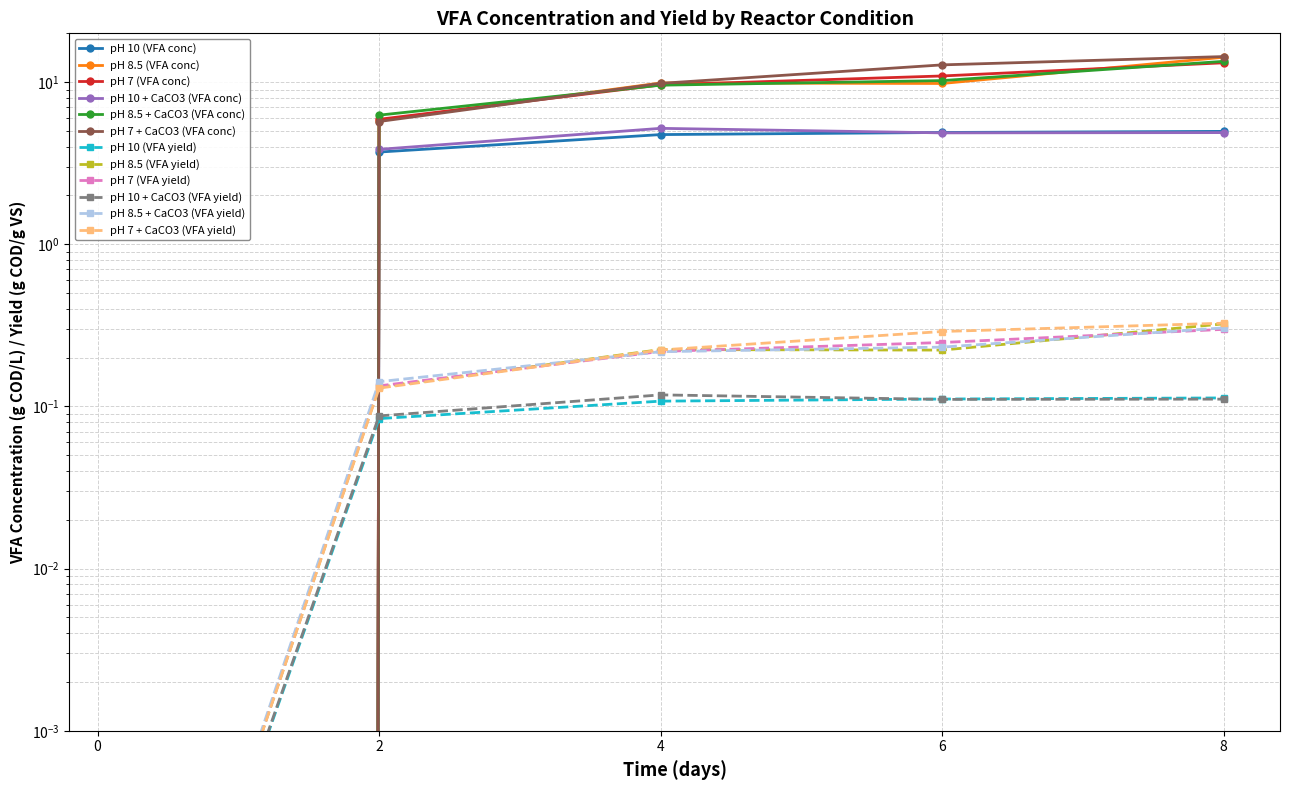

Which series has the largest total across all categories?

pH 7 + CaCO3 (VFA conc)